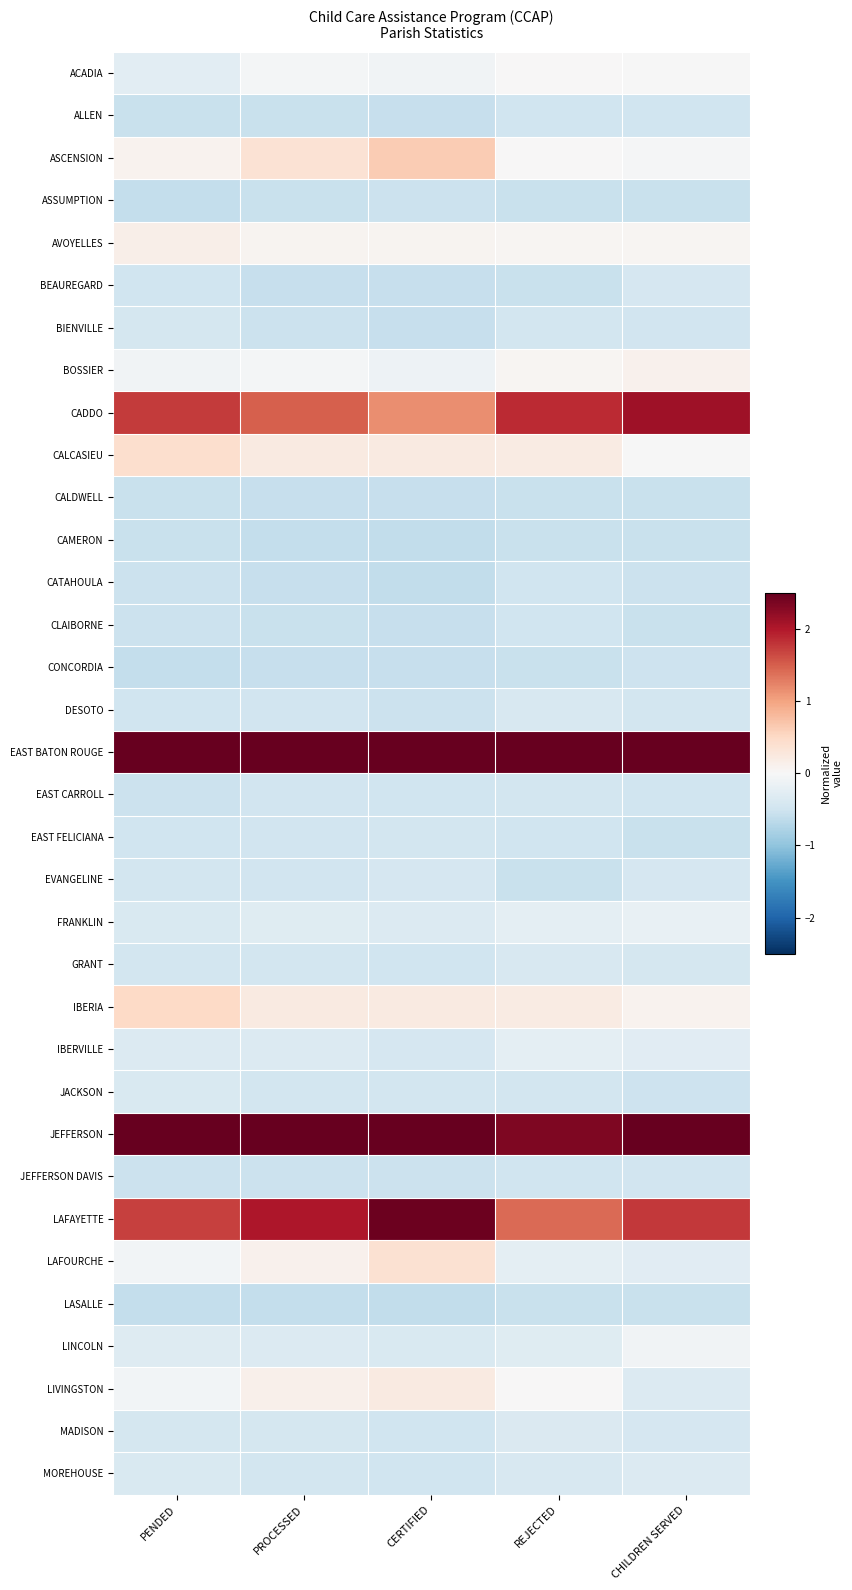

What is the difference between the highest and lowest values at CHILDREN SERVED?

4.3